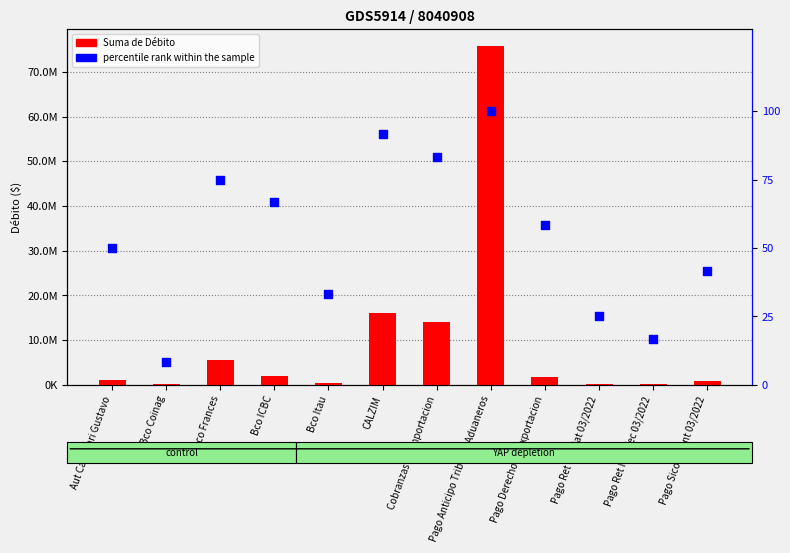

What is the total value across all series at Bco ICBC?

2060066.7